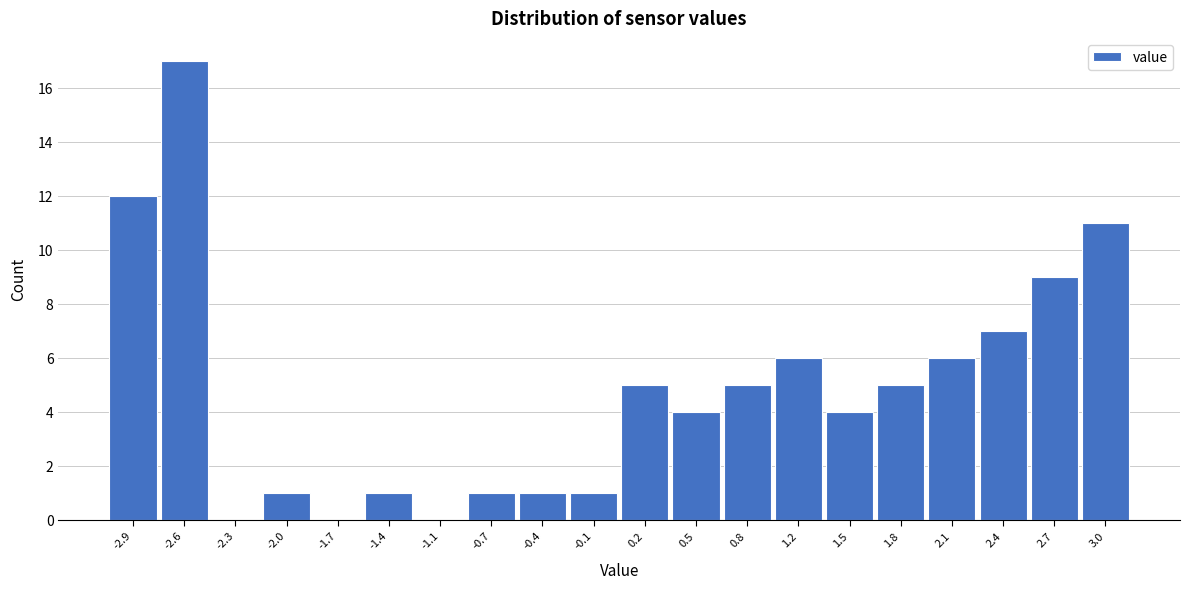

How tall is the bar that spans 0.680 to 0.995 on the x-axis? Neither the bar edges nor the heights are printed on the chart, so give them approximately, as read against the axes.

5